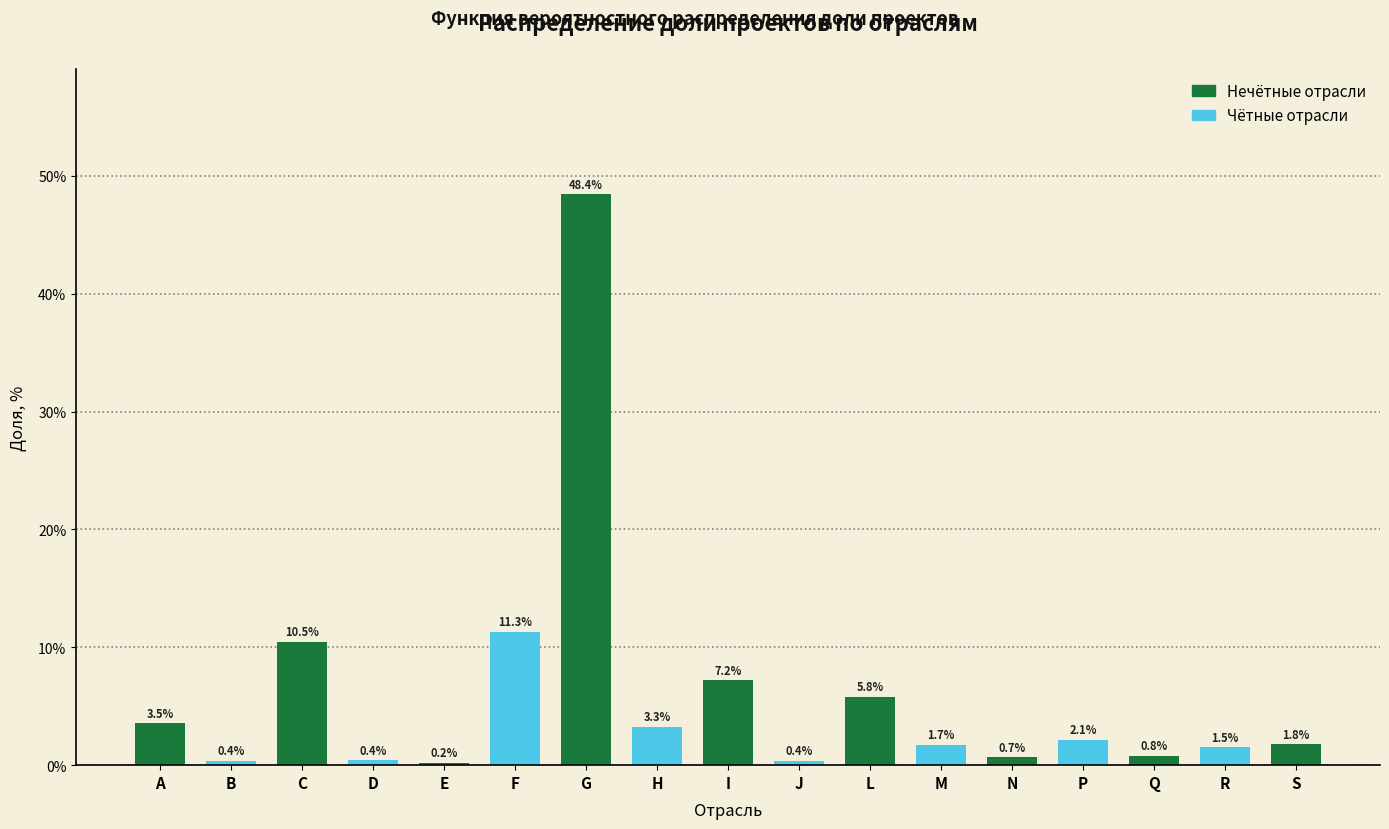

Does the chart contain any negative values?

No